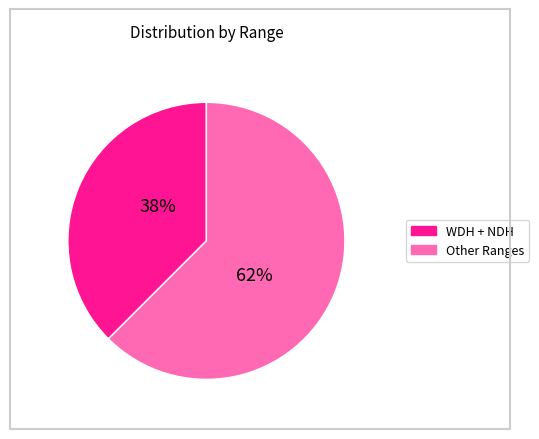

Is there a majority slice in this chart?

Yes